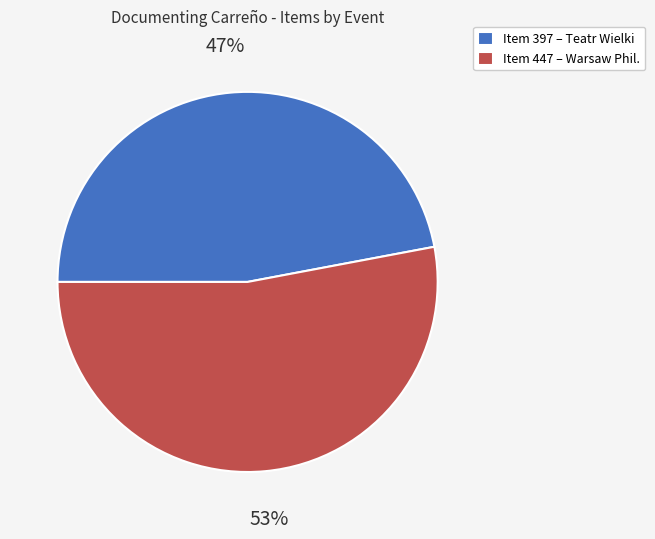

To the nearest percent, what is the difference between the largest and smallest slice percentages?

6%